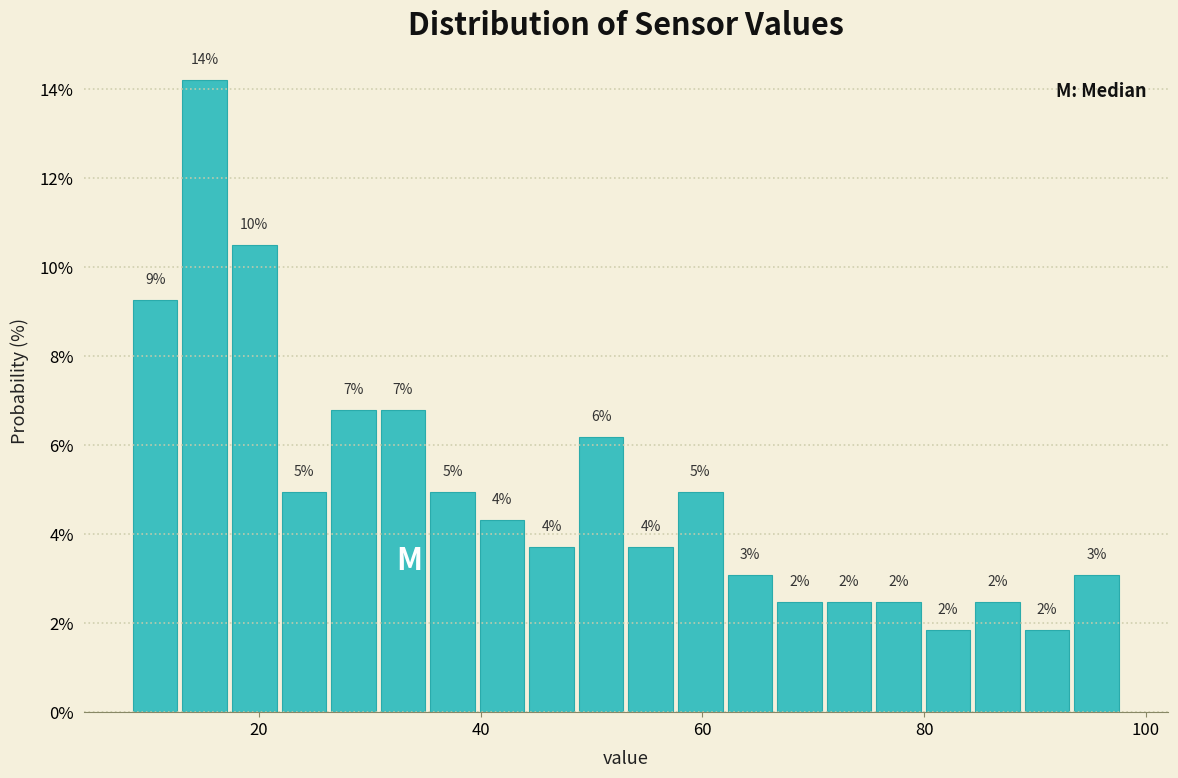

Read against the x-axis, roughly where is the centre of the tallest bar?

16